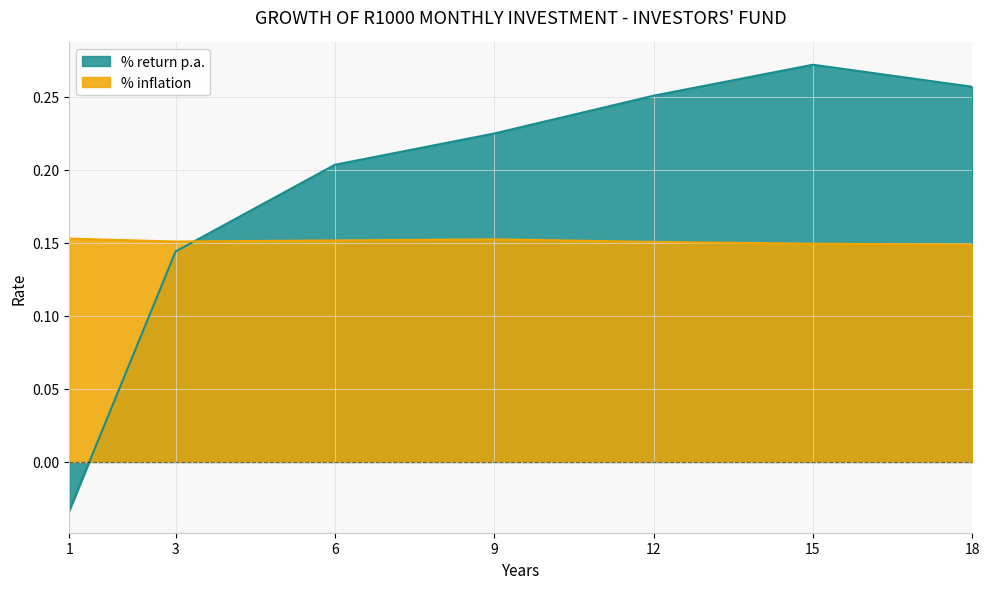

Which has a higher value, 12 or 3?

12